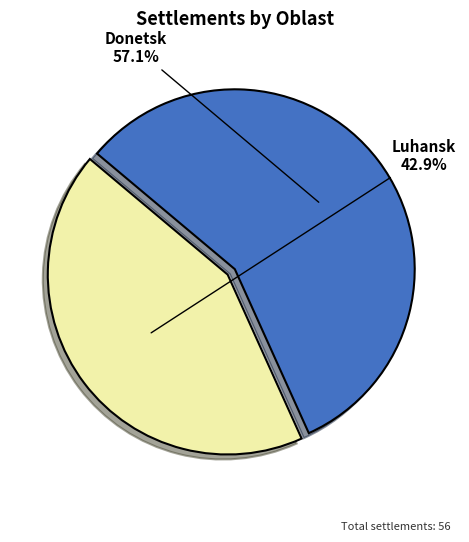

Does any single category account for the majority?

Yes